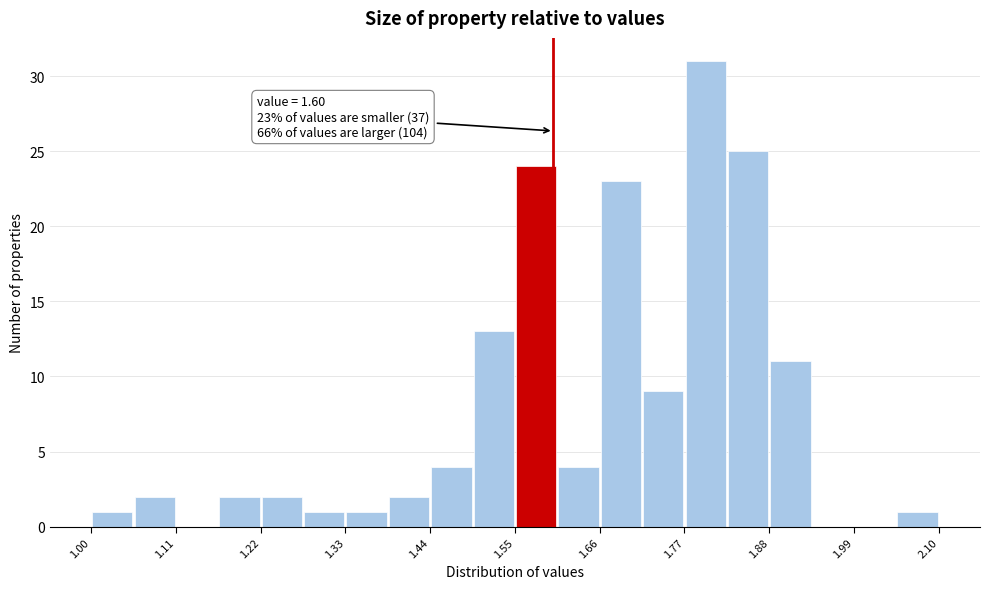

Around what value on the x-axis is the tallest bar? Give the approximate position of its centre, as read against the axis.

1.80